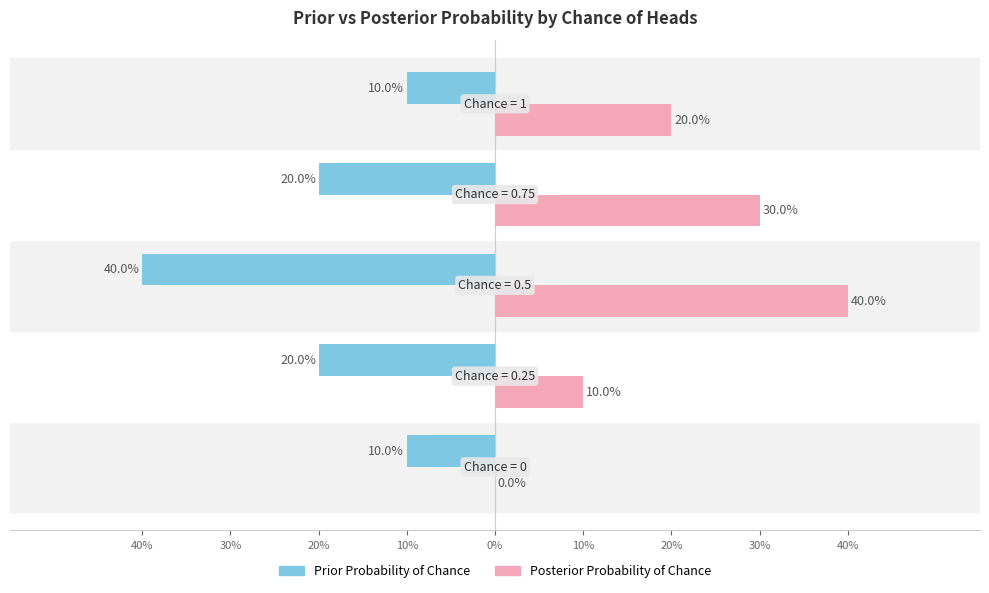

Which series has the widest spread of values?

Posterior Probability of Chance